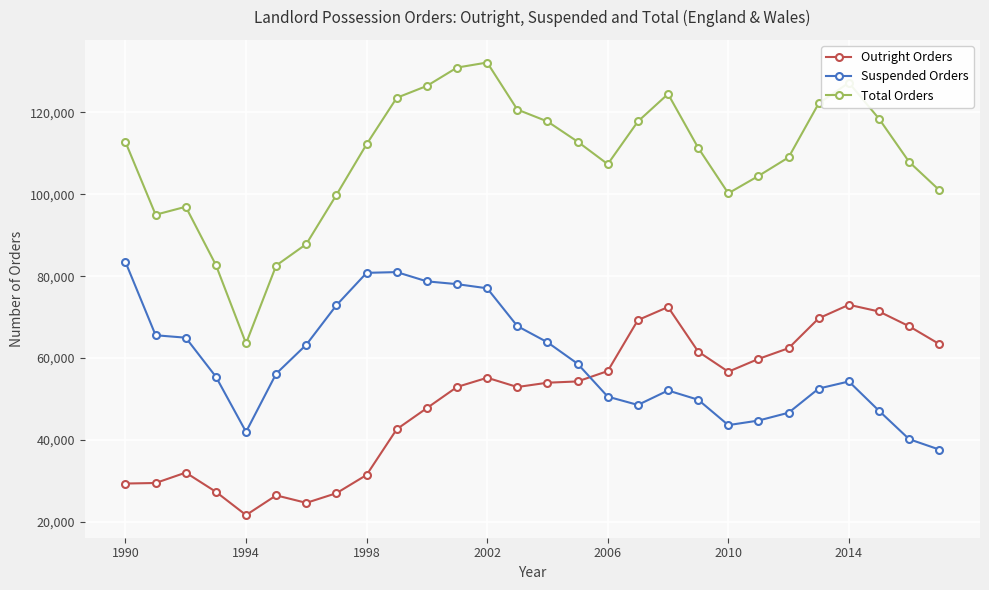

True or false: Total Orders and Suspended Orders cross at least once.

False